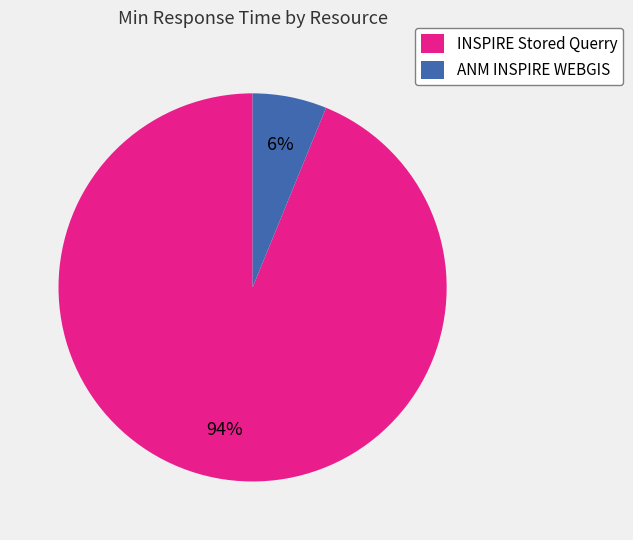

Do ANM INSPIRE WEBGIS and INSPIRE Stored Querry together represent more than half of the pie?

Yes